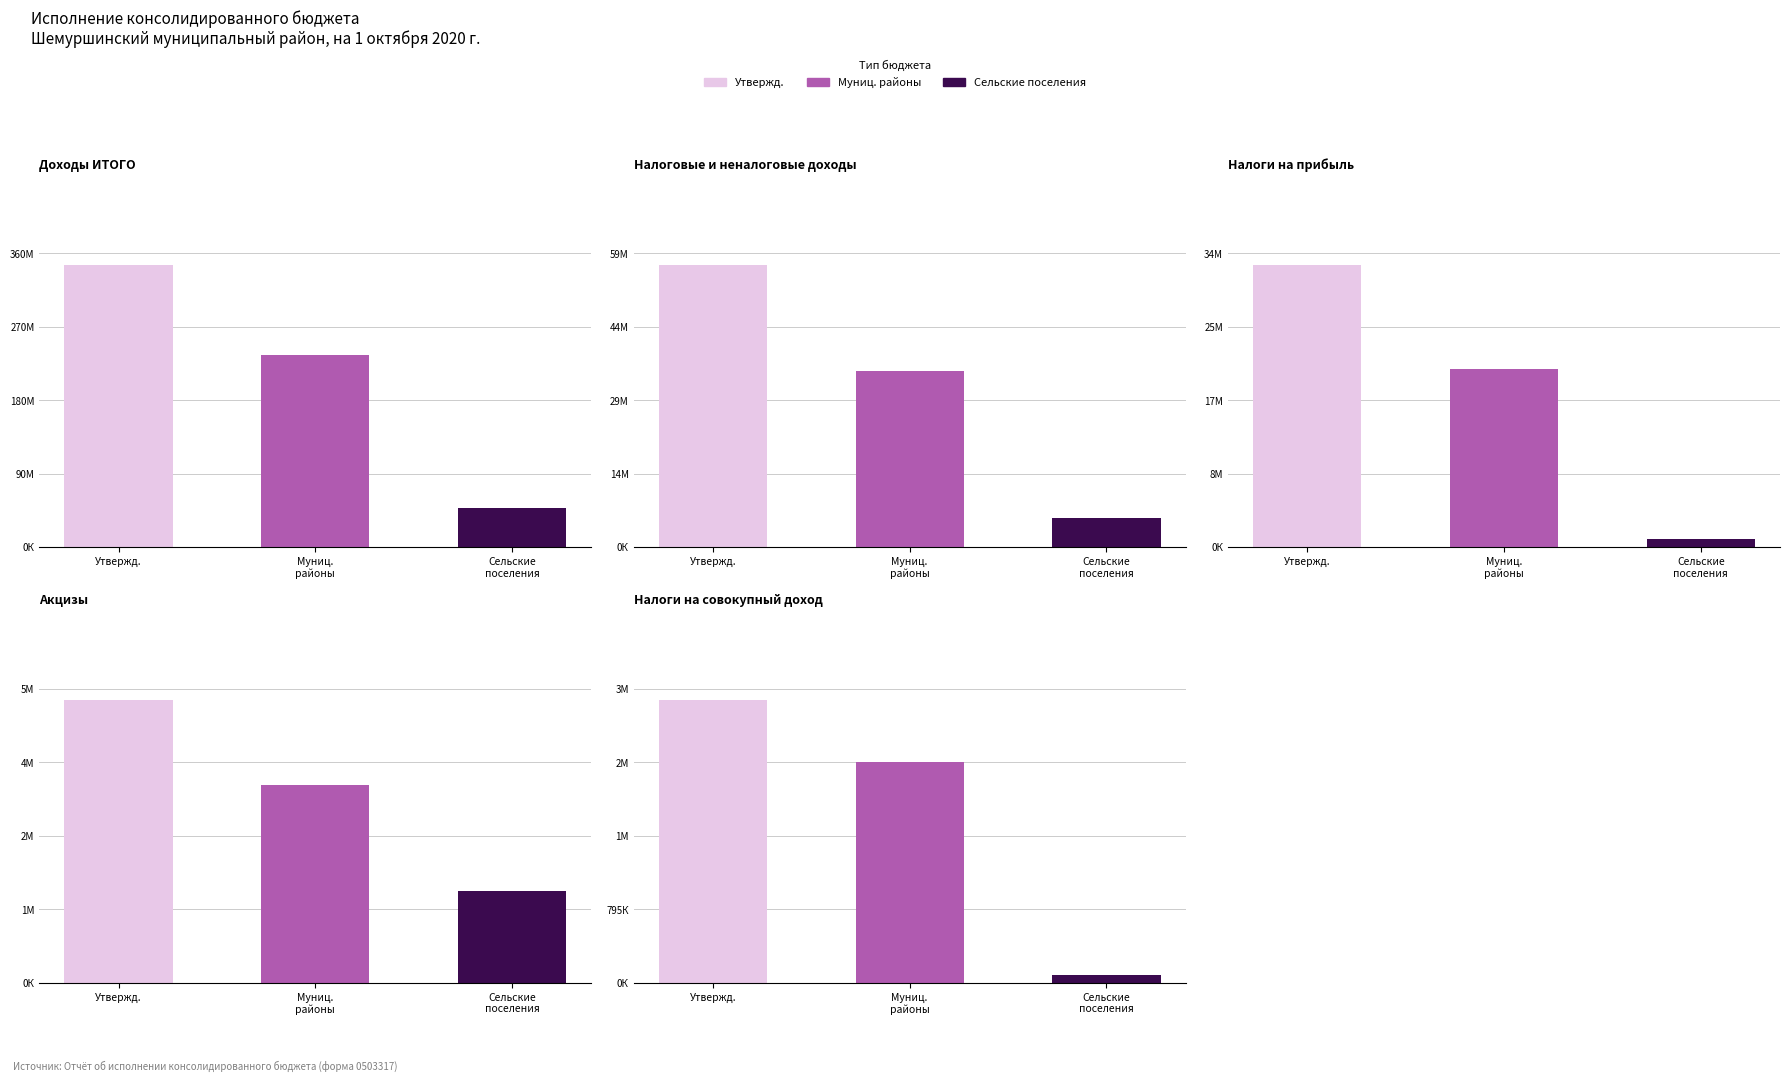

Which label corresponds to the largest value in the chart?

Доходы ИТОГО